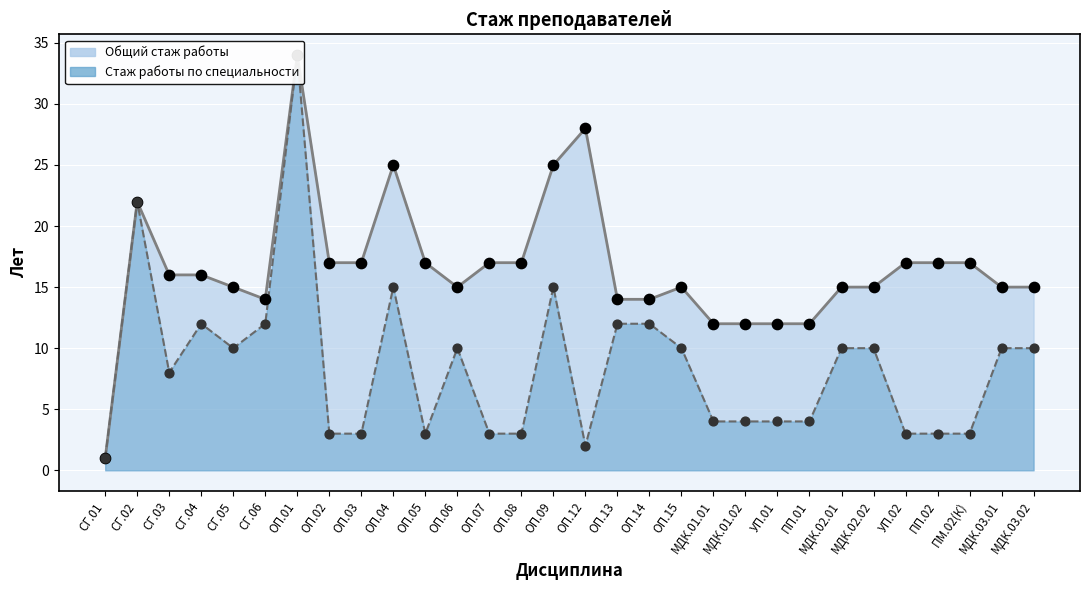

Which series reaches the minimum Y coordinate?

Общий стаж работы